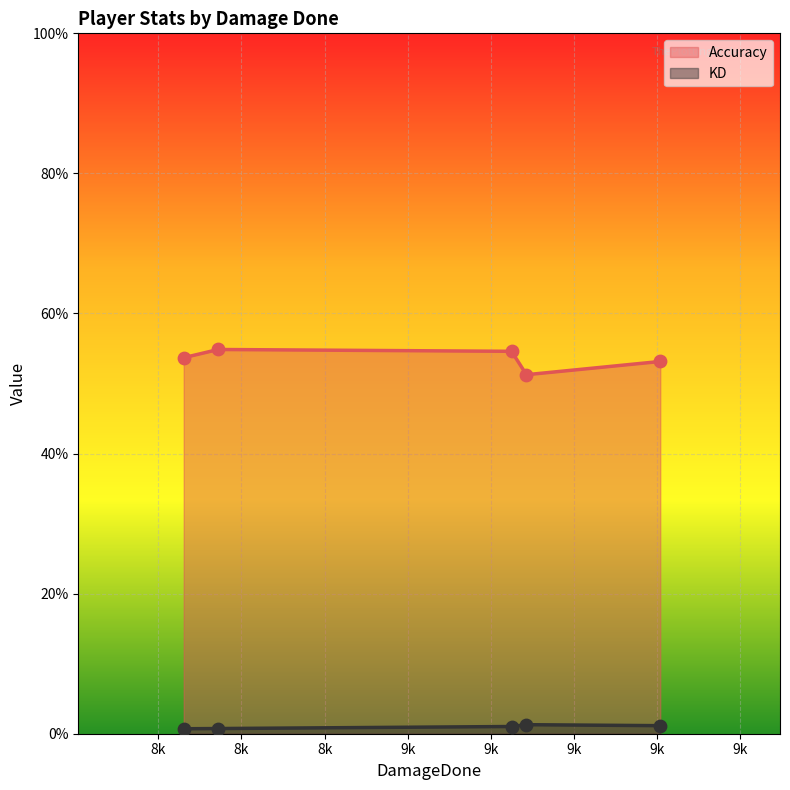

What are all the series names shown in the legend?

Accuracy, KD